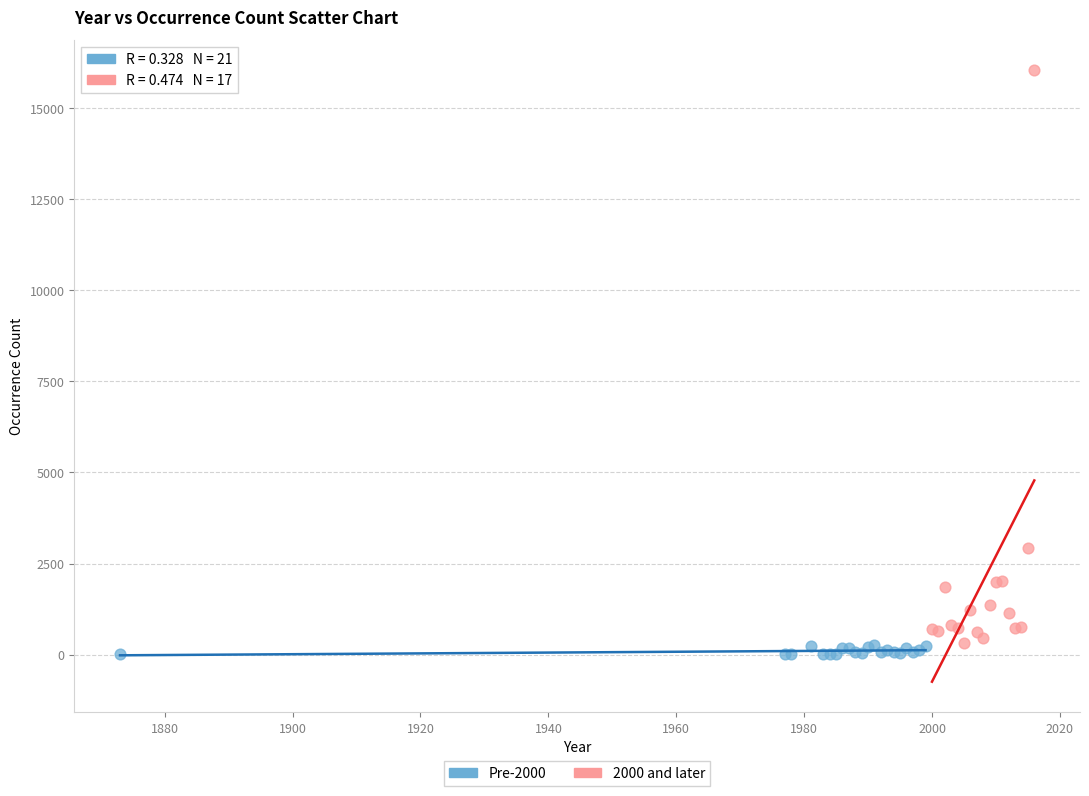

Which series contains the highest Y value?

2000 and later